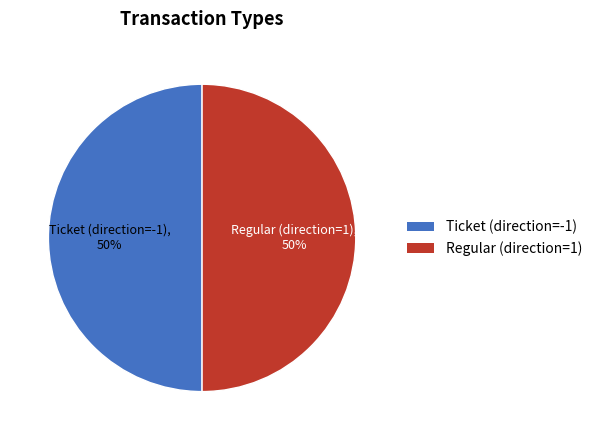

True or false: Regular (direction=1) accounts for 42% of the total.

False